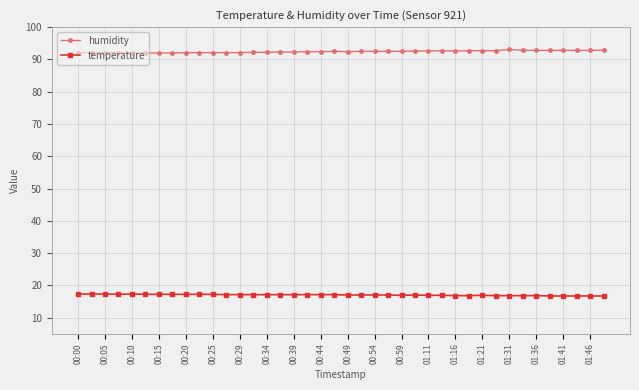

What is the value of the temperature point at the 10th from the left?

17.2